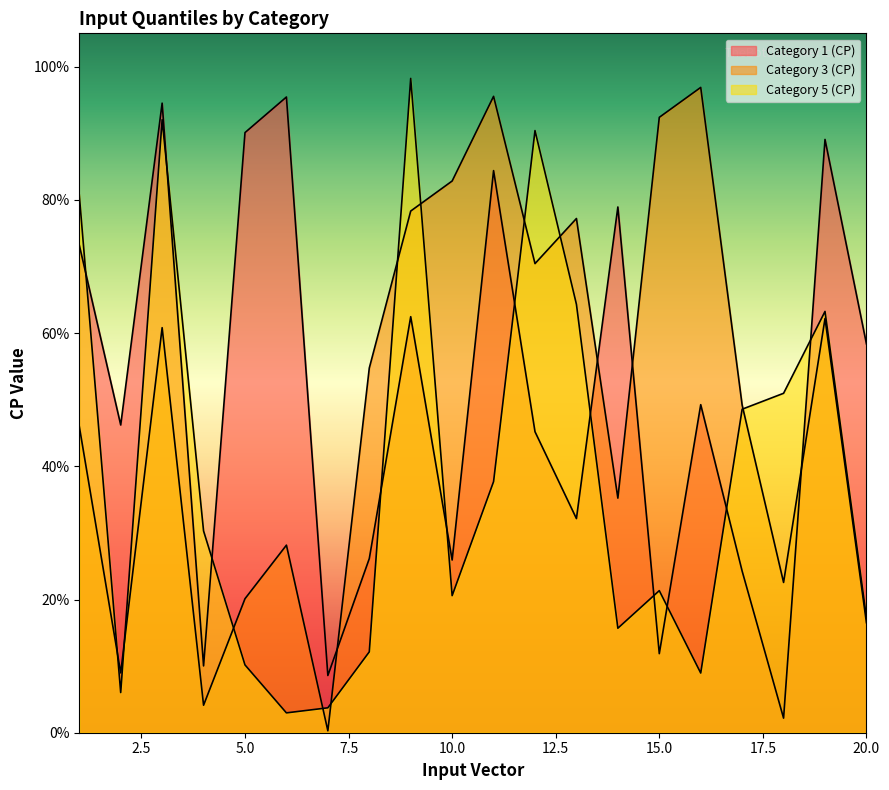

What is the difference between the maximum and minimum values in the Category 3 (CP) series?

1.0